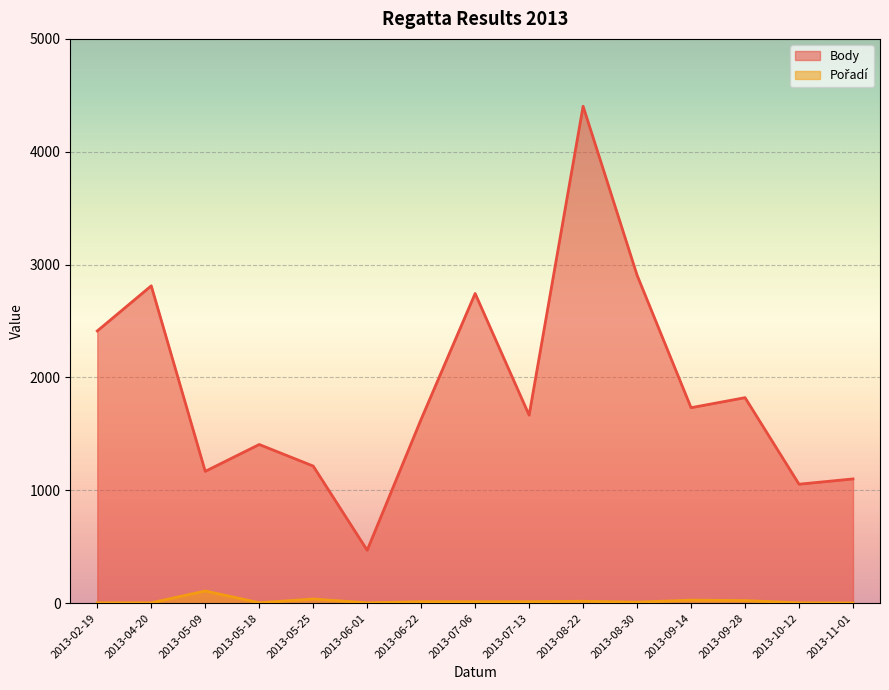

List the series in order of their peak value, highest first.

Body, Pořadí